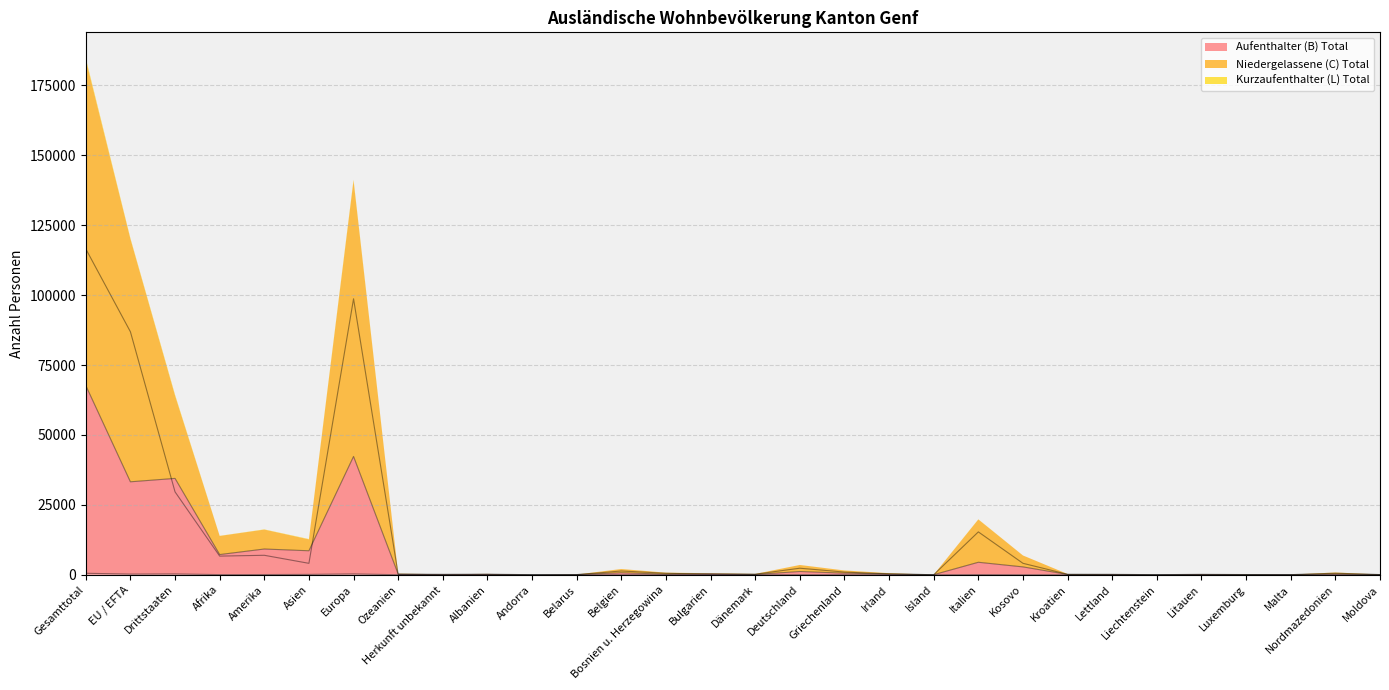

At Lettland, list the series in order from smallest to largest.

Kurzaufenthalter (L) Total, Niedergelassene (C) Total, Aufenthalter (B) Total